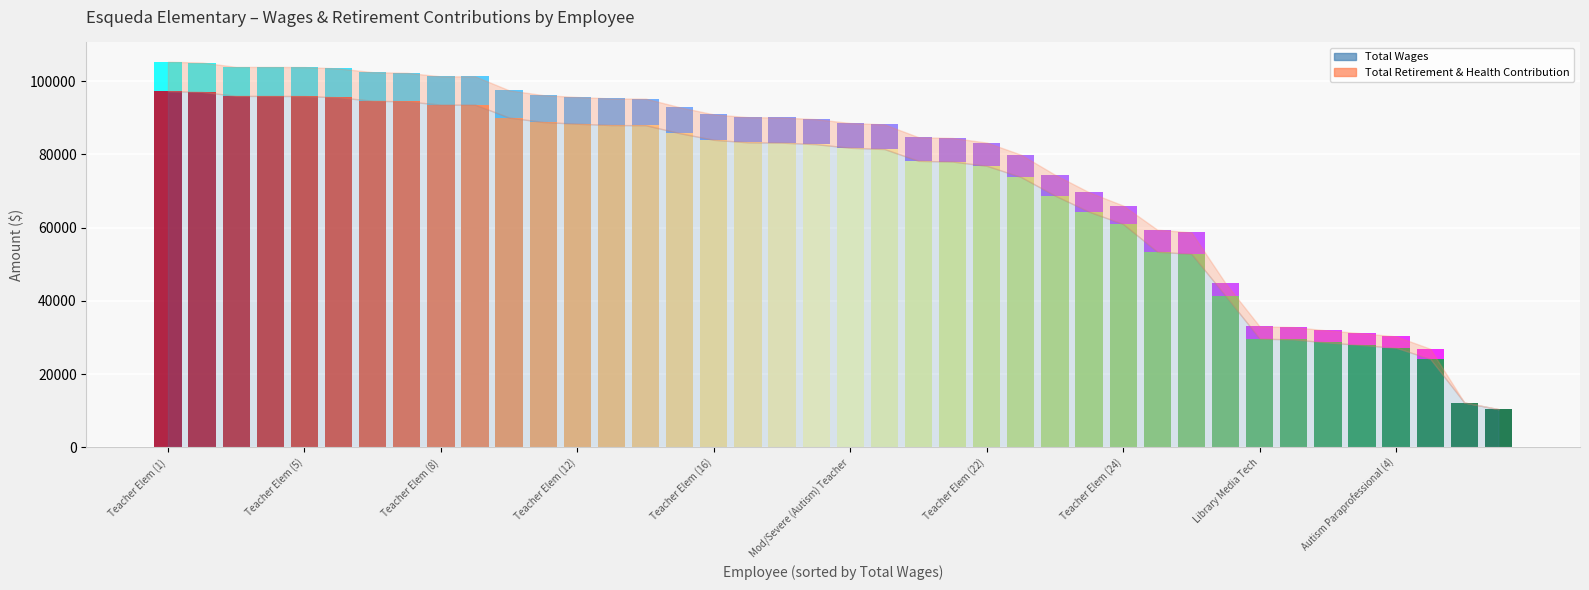

What is the label of the 33rd bar from the right?

7